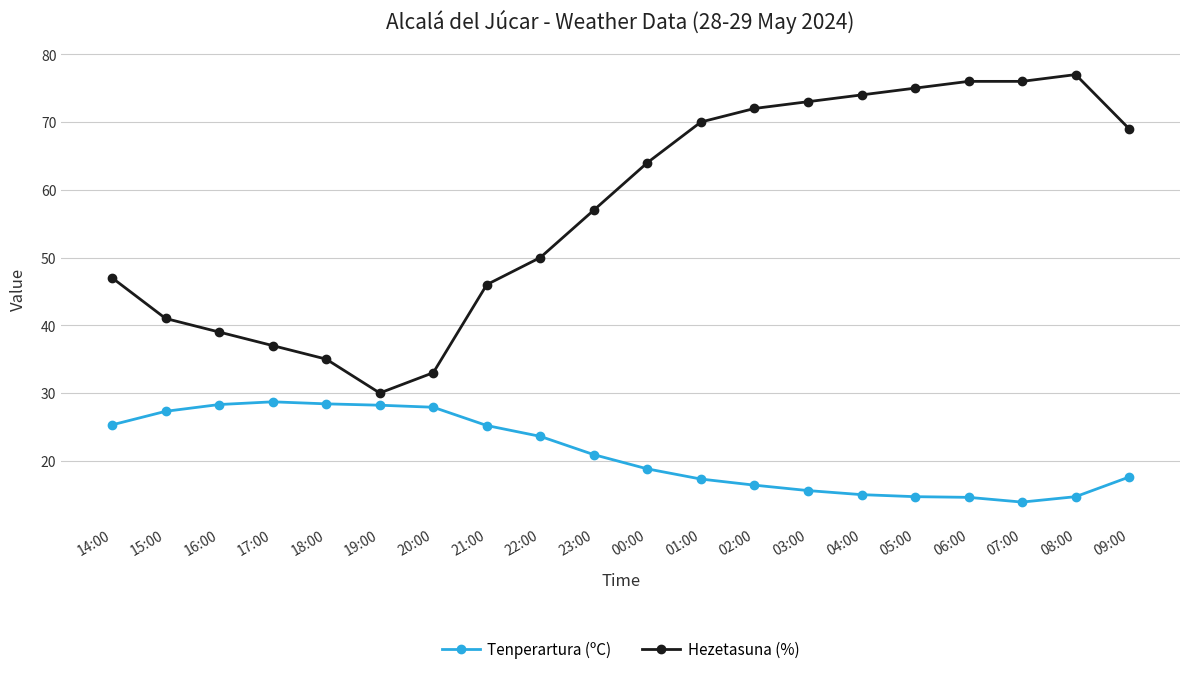

How many values in the Tenperartura (ºC) series are below 20?

10